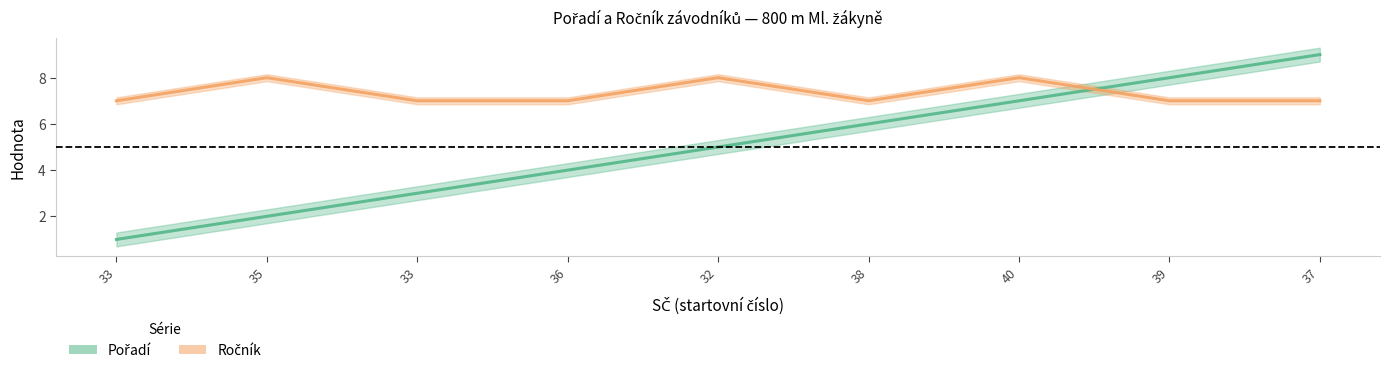

Where is Ročník nearest to the value 7?

33